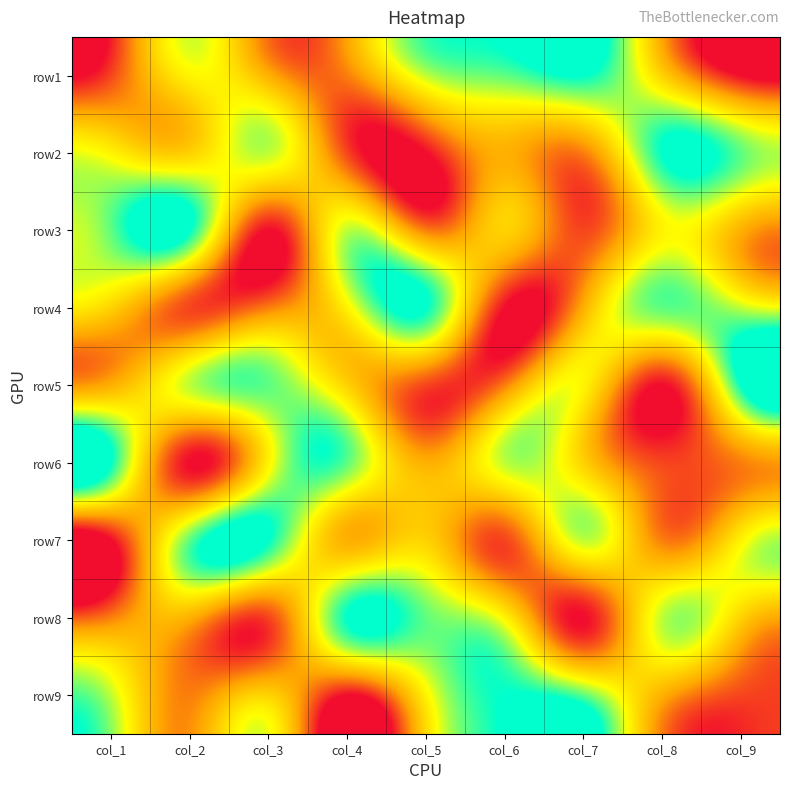

Reading left to right, list all the values displayed in this chart.

row1: col_1=2	col_2=6	col_3=4	col_4=3	col_5=7	col_6=8	col_7=9	col_8=5	col_9=1
row2: col_1=6	col_2=5	col_3=7	col_4=2	col_5=1	col_6=4	col_7=3	col_8=9	col_9=8
row3: col_1=8	col_2=9	col_3=1	col_4=7	col_5=3	col_6=5	col_7=2	col_8=6	col_9=4
row4: col_1=5	col_2=2	col_3=3	col_4=6	col_5=9	col_6=1	col_7=4	col_8=8	col_9=7
row5: col_1=4	col_2=7	col_3=8	col_4=5	col_5=2	col_6=3	col_7=6	col_8=1	col_9=9
row6: col_1=9	col_2=1	col_3=6	col_4=8	col_5=4	col_6=7	col_7=5	col_8=2	col_9=3
row7: col_1=1	col_2=8	col_3=9	col_4=4	col_5=5	col_6=2	col_7=7	col_8=3	col_9=6
row8: col_1=3	col_2=4	col_3=2	col_4=9	col_5=8	col_6=6	col_7=1	col_8=7	col_9=5
row9: col_1=7	col_2=3	col_3=5	col_4=1	col_5=6	col_6=9	col_7=8	col_8=4	col_9=2